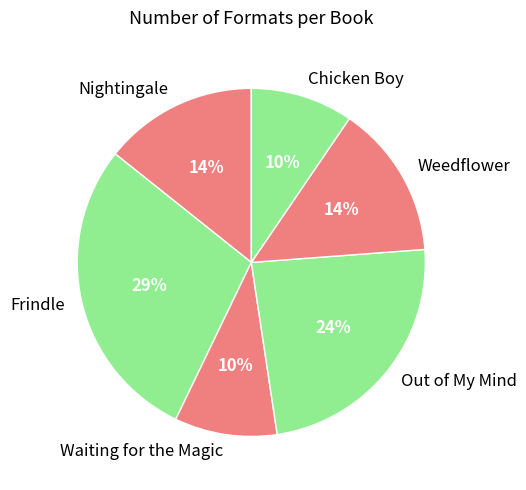

Do Frindle and Waiting for the Magic together represent more than half of the pie?

No